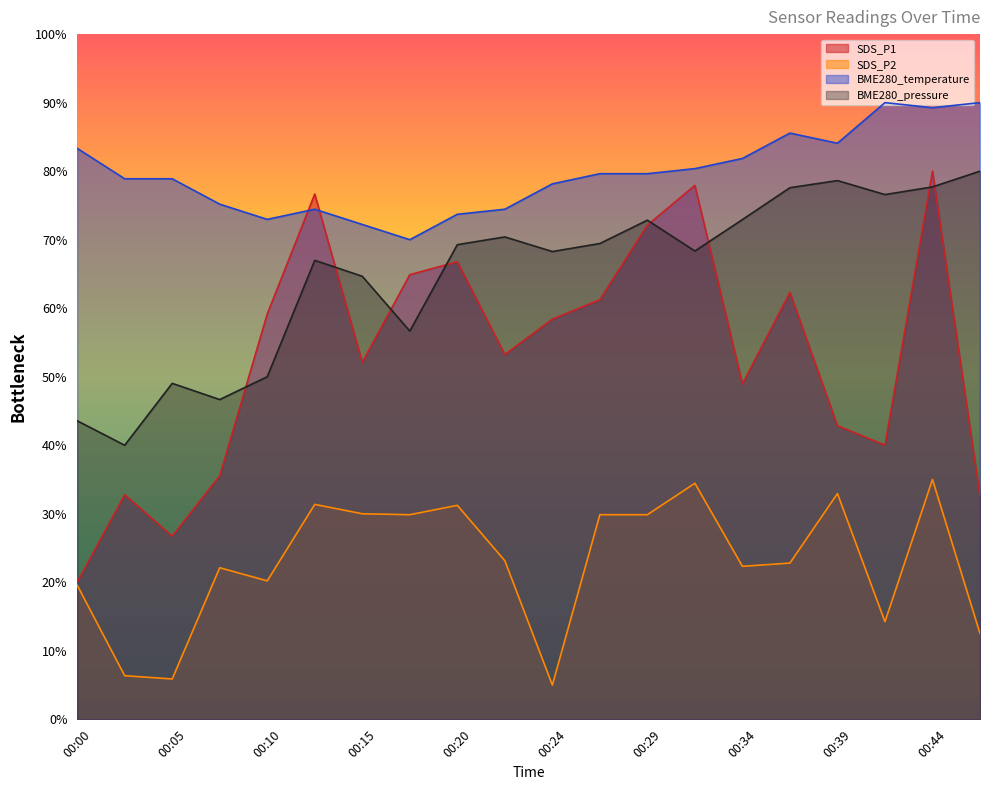

At which category does the chart reach its peak across all series?

00:41